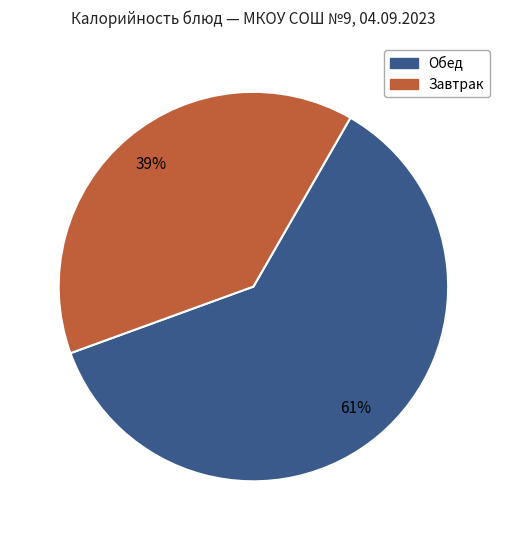

Is there any slice that represents more than half of the pie?

Yes